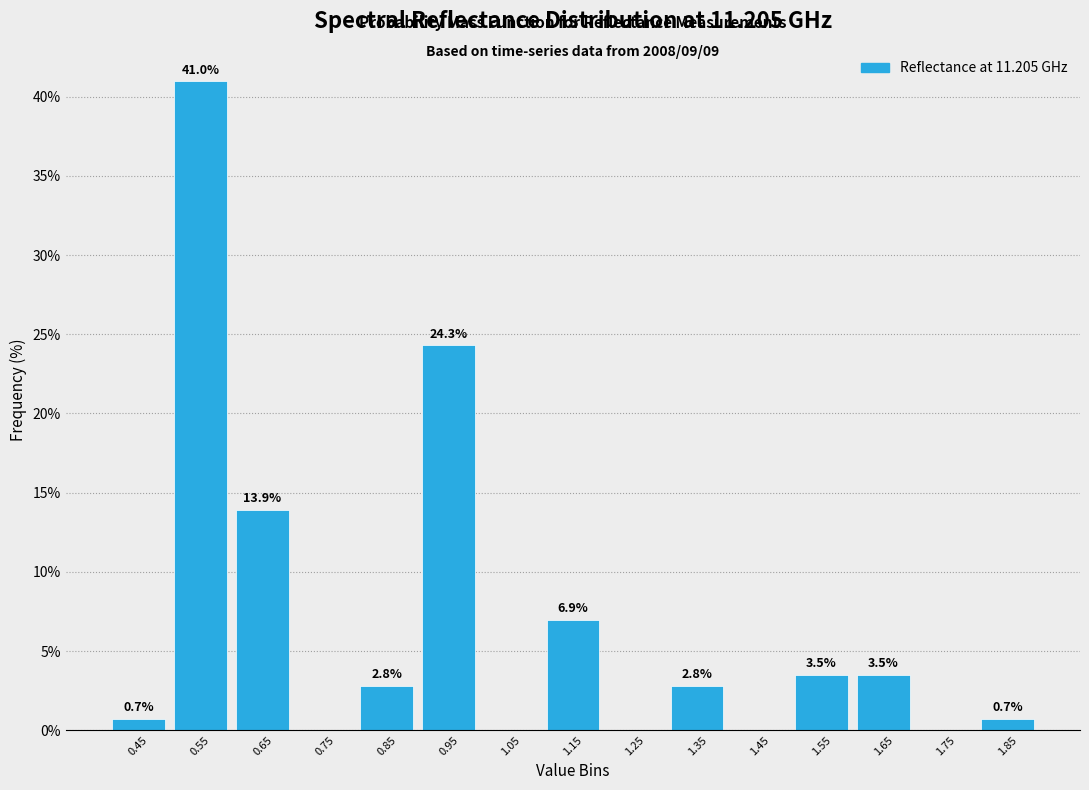

Over which range of the x-axis is the bar tallest?

0.5 to 0.6